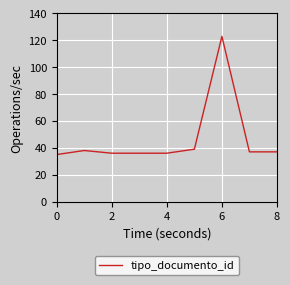

What is the difference between the maximum and minimum values?

88